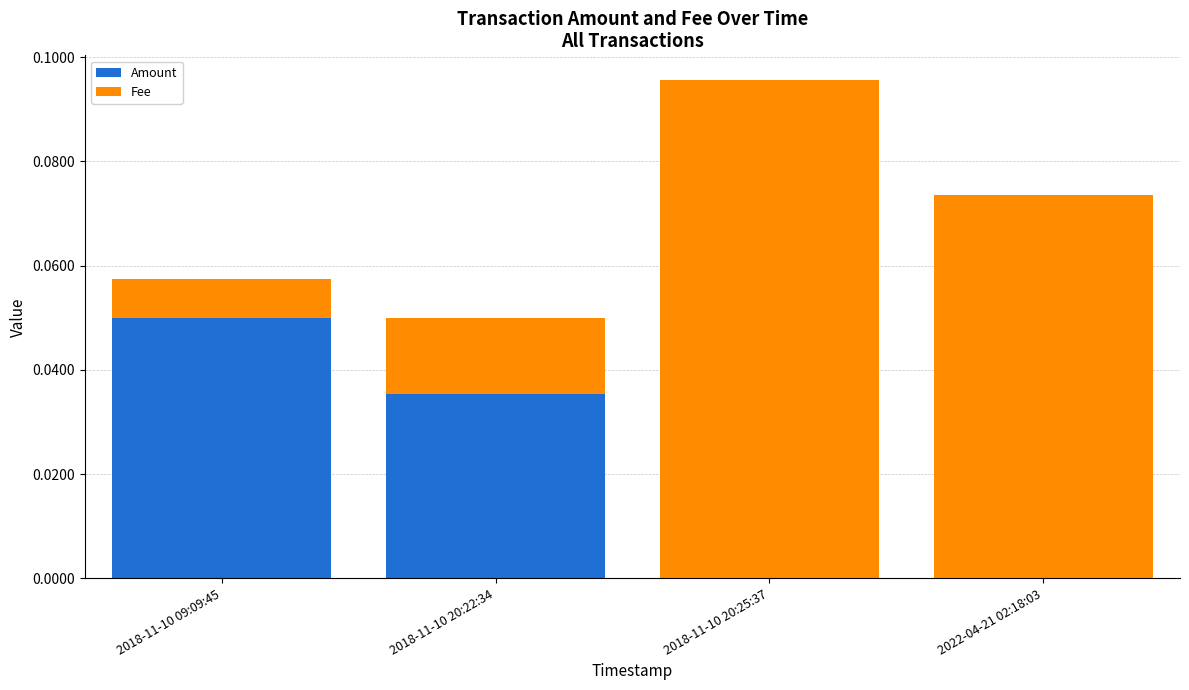

At which label does Amount reach its peak?

2018-11-10 09:09:45